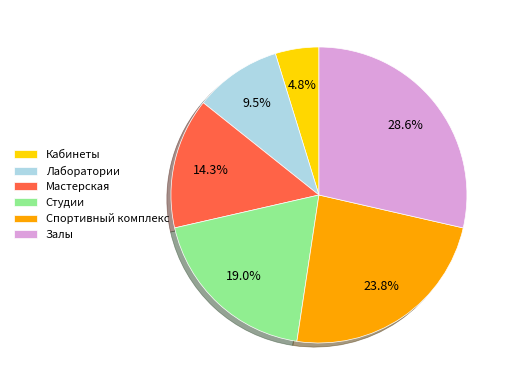

Which slice is the largest?

Залы